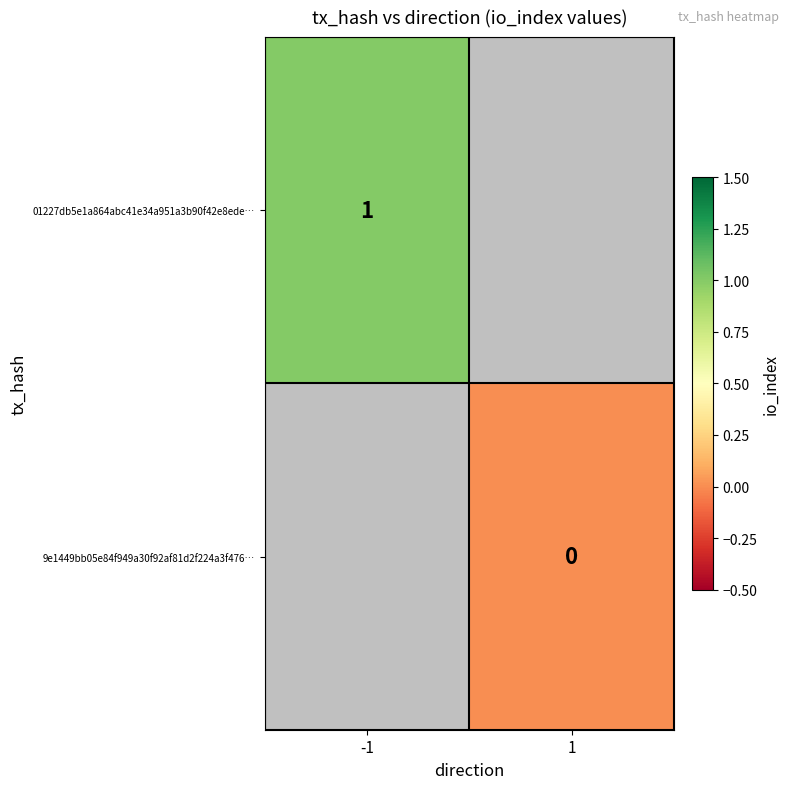

Is it true that 01227db5e1a864abc41e34a951a3b90f42e8ede… equals 2 at -1?

False